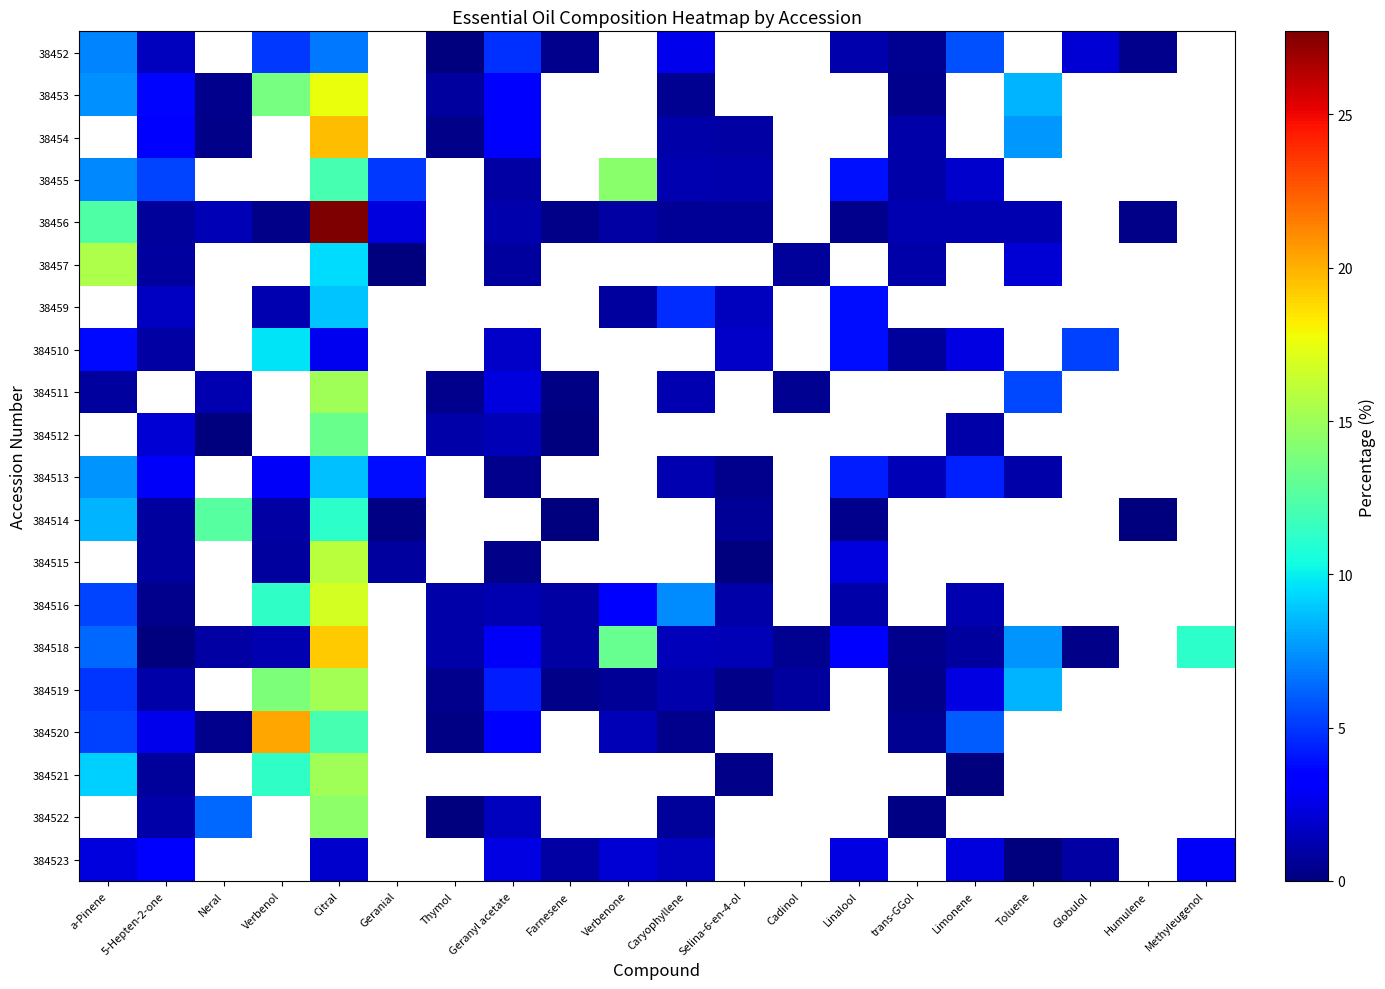

What is the maximum value shown in the chart?

27.7